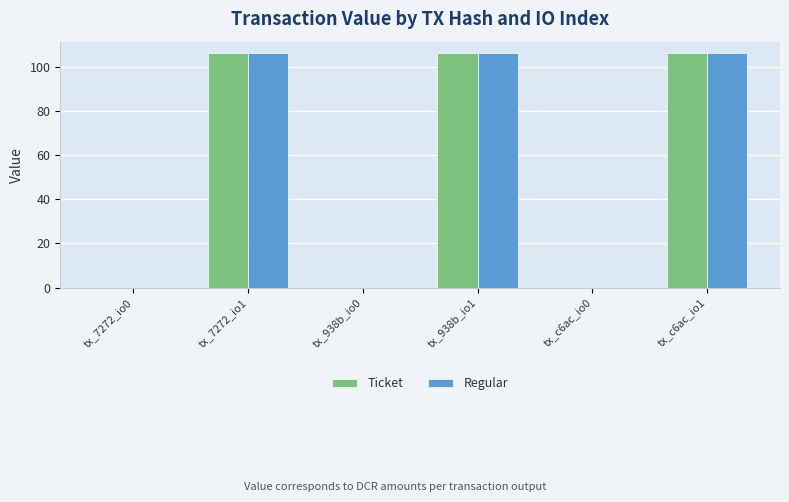

What is the greatest value displayed?

106.2